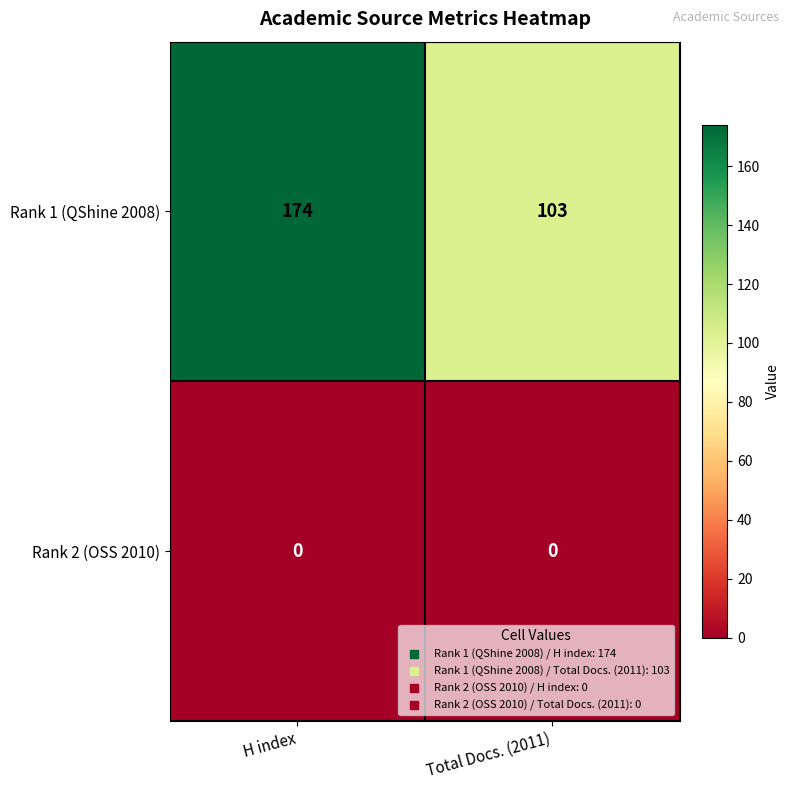

List the series in order of their overall mean, lowest first.

Rank 2 (OSS 2010), Rank 1 (QShine 2008)